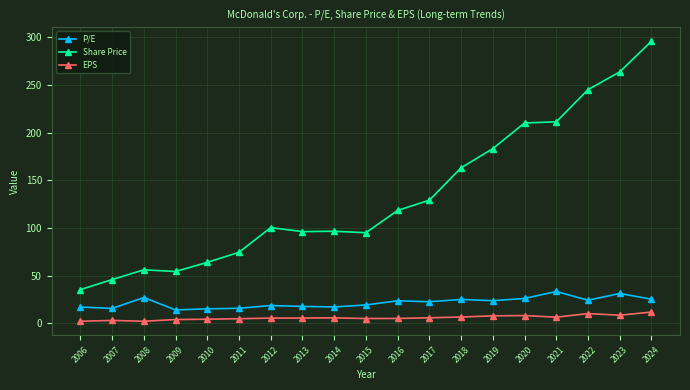

Which series has the widest spread of values?

Share Price